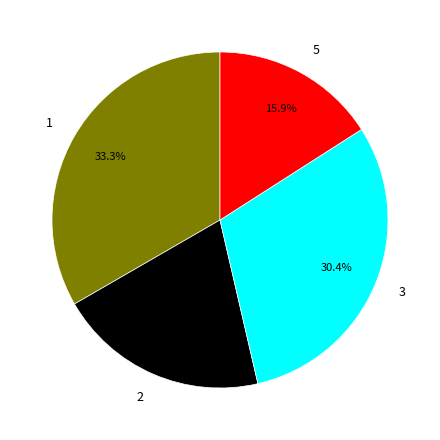

Which category has the smallest portion of the pie?

5